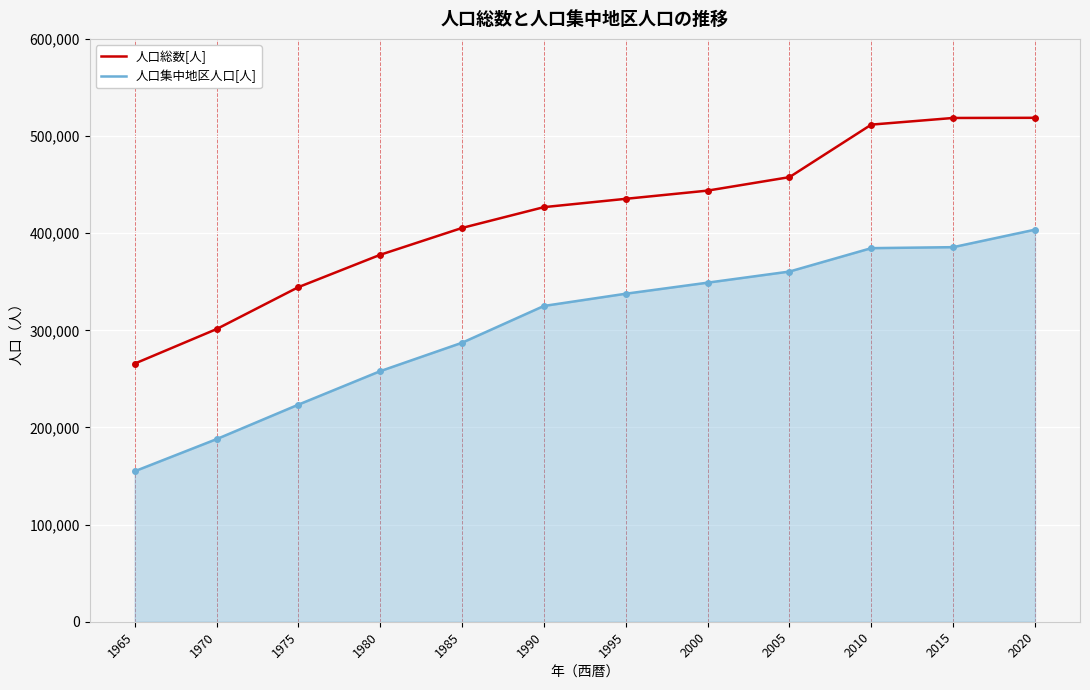

The value of 人口集中地区人口[人] at 1970 is 45040. True or false?

False